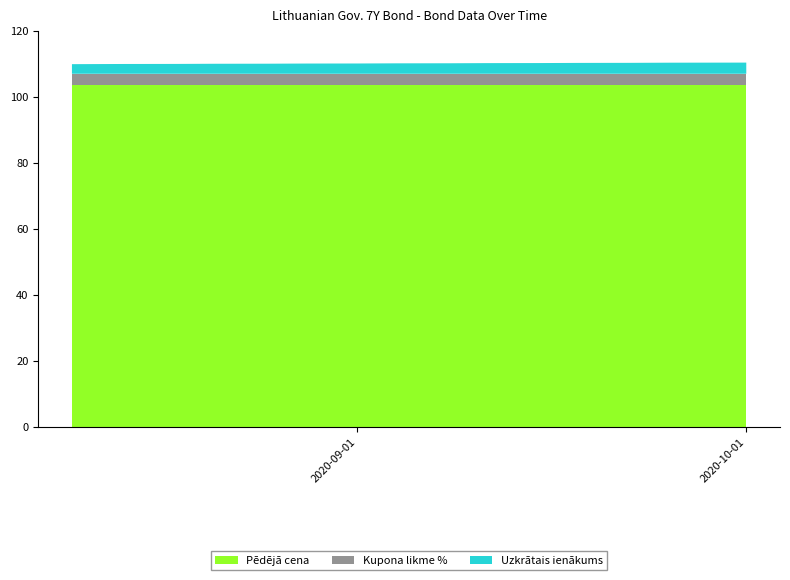

Reading left to right, extract all data points from this chart.

Pēdējā cena: 103.6	103.6	103.6	103.6	103.6	103.6	103.6	103.6	103.6	103.6	103.6	103.6	103.6	103.6	103.6	103.6
Kupona likme %: 3.4	3.4	3.4	3.4	3.4	3.4	3.4	3.4	3.4	3.4	3.4	3.4	3.4	3.4	3.4	3.4
Uzkrātais ienākums: 2.9	3.0	3.0	3.0	3.1	3.1	3.1	3.2	3.2	3.2	3.3	3.3	3.3	3.4	3.4	3.4